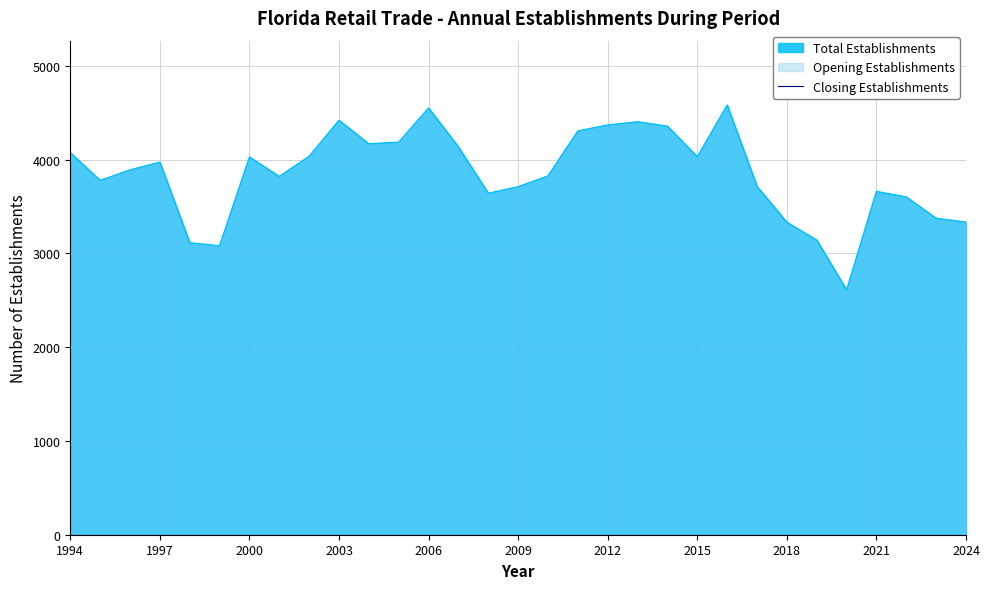

Count the number of data series in this chart.

3